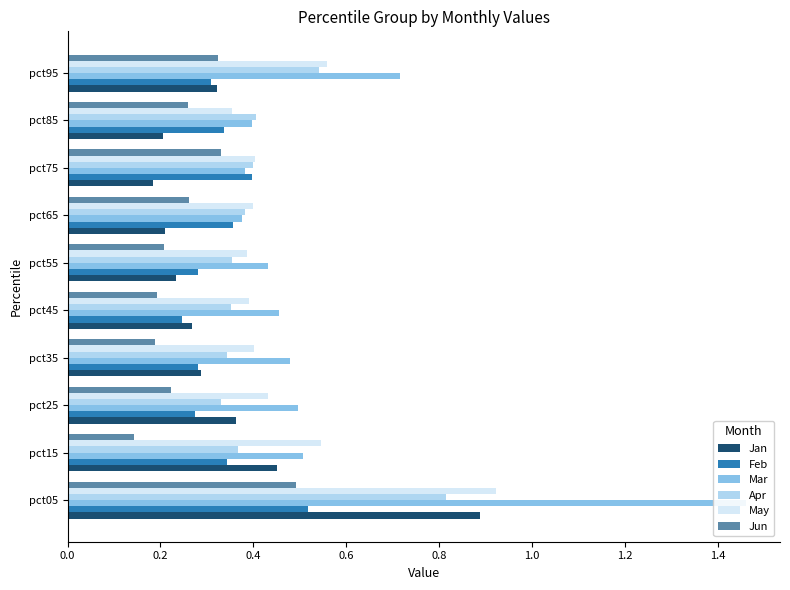

Is it true that Jun equals 0.1 at pct15?

True